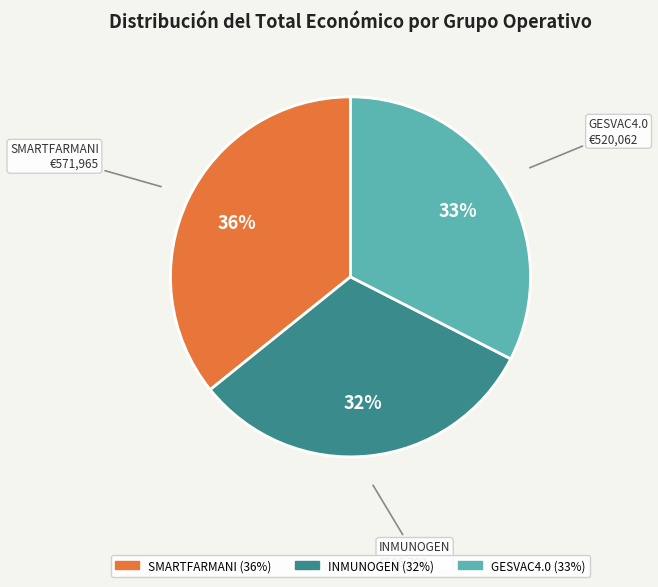

To the nearest percent, what is the average slice percentage?

33%